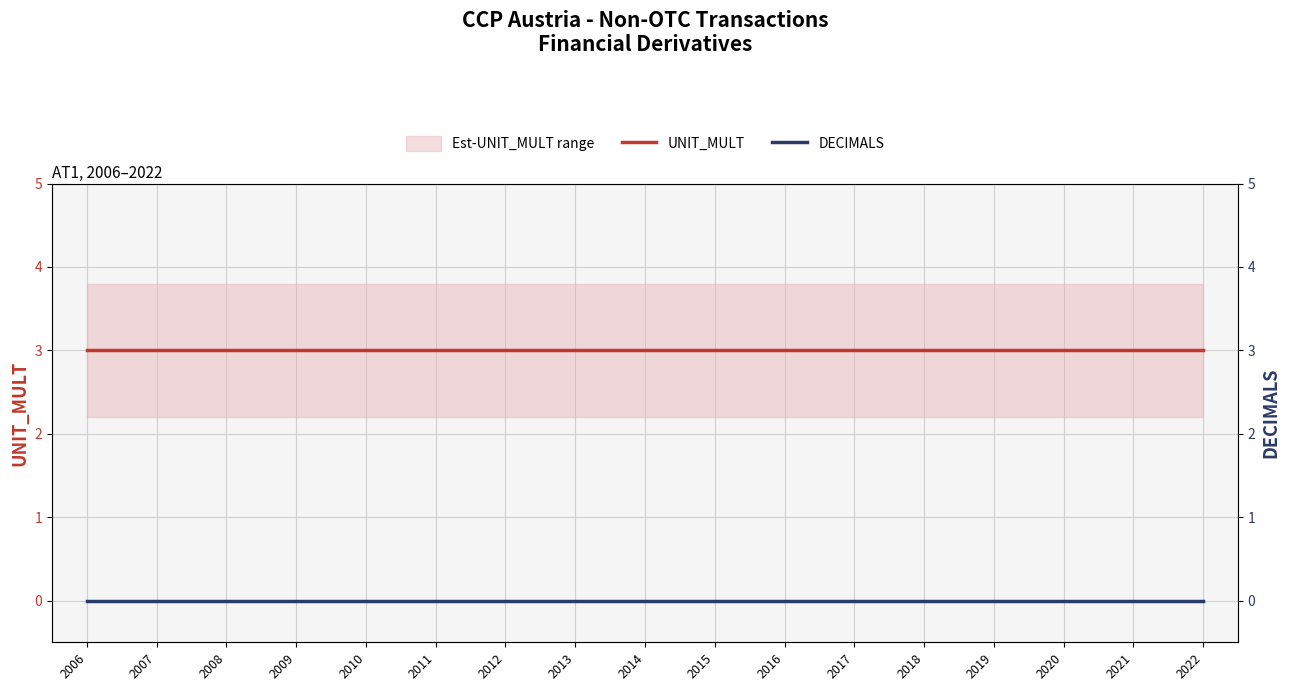

Reading right to left, list all the values displayed in this chart.

UNIT_MULT: 2022=3	2021=3	2020=3	2019=3	2018=3	2017=3	2016=3	2015=3	2014=3	2013=3	2012=3	2011=3	2010=3	2009=3	2008=3	2007=3	2006=3
DECIMALS: 2022=0	2021=0	2020=0	2019=0	2018=0	2017=0	2016=0	2015=0	2014=0	2013=0	2012=0	2011=0	2010=0	2009=0	2008=0	2007=0	2006=0